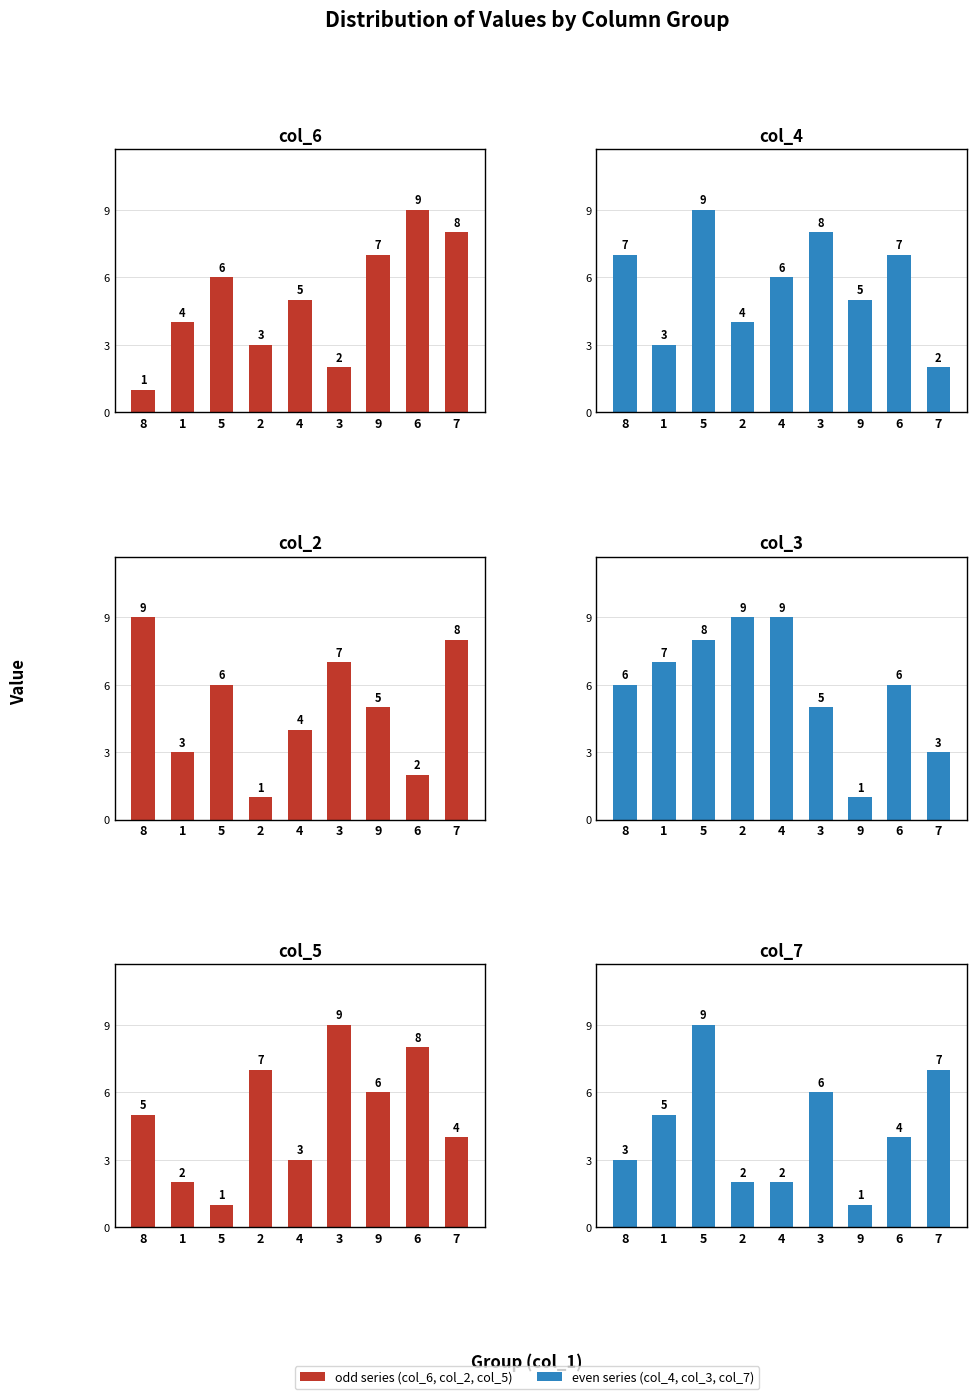

Reading right to left, list all the values displayed in this chart.

col_6: 8	9	7	2	5	3	6	4	1
col_4: 2	7	5	8	6	4	9	3	7
col_2: 8	2	5	7	4	1	6	3	9
col_3: 3	6	1	5	9	9	8	7	6
col_5: 4	8	6	9	3	7	1	2	5
col_7: 7	4	1	6	2	2	9	5	3